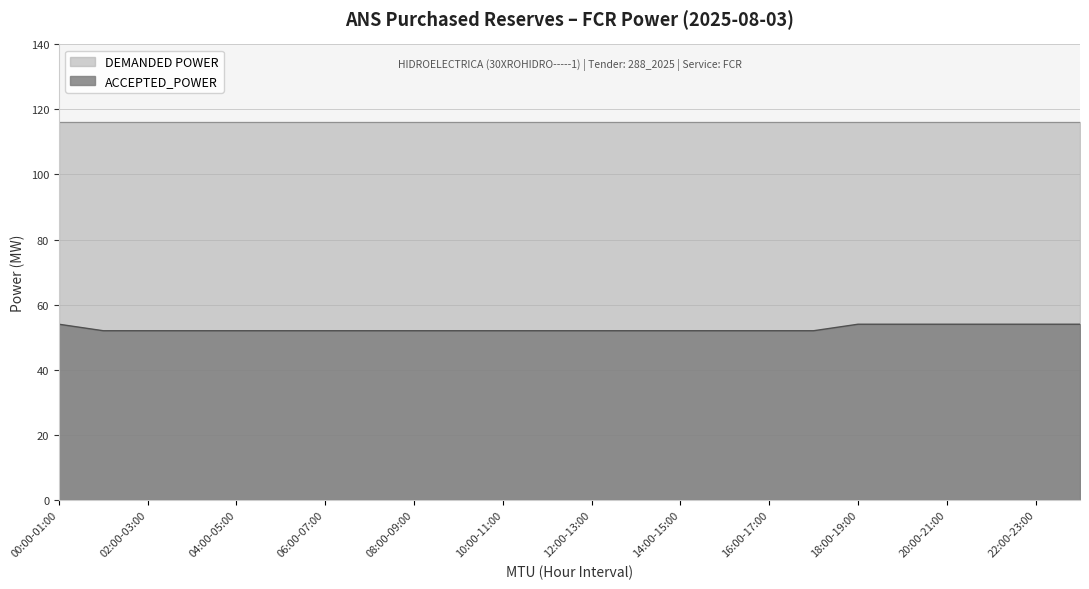

What is the smallest value displayed?

52